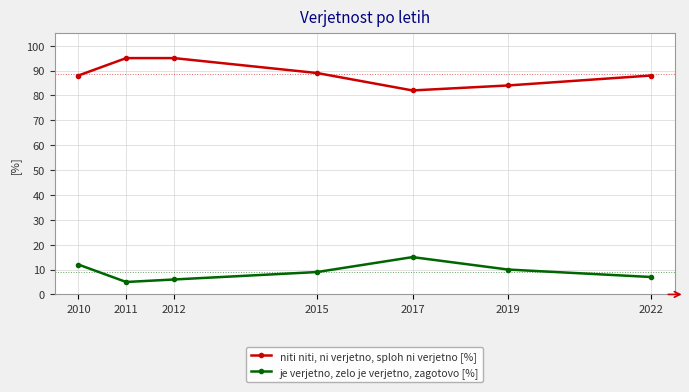

What are all the series names shown in the legend?

niti niti, ni verjetno, sploh ni verjetno [%], je verjetno, zelo je verjetno, zagotovo [%]